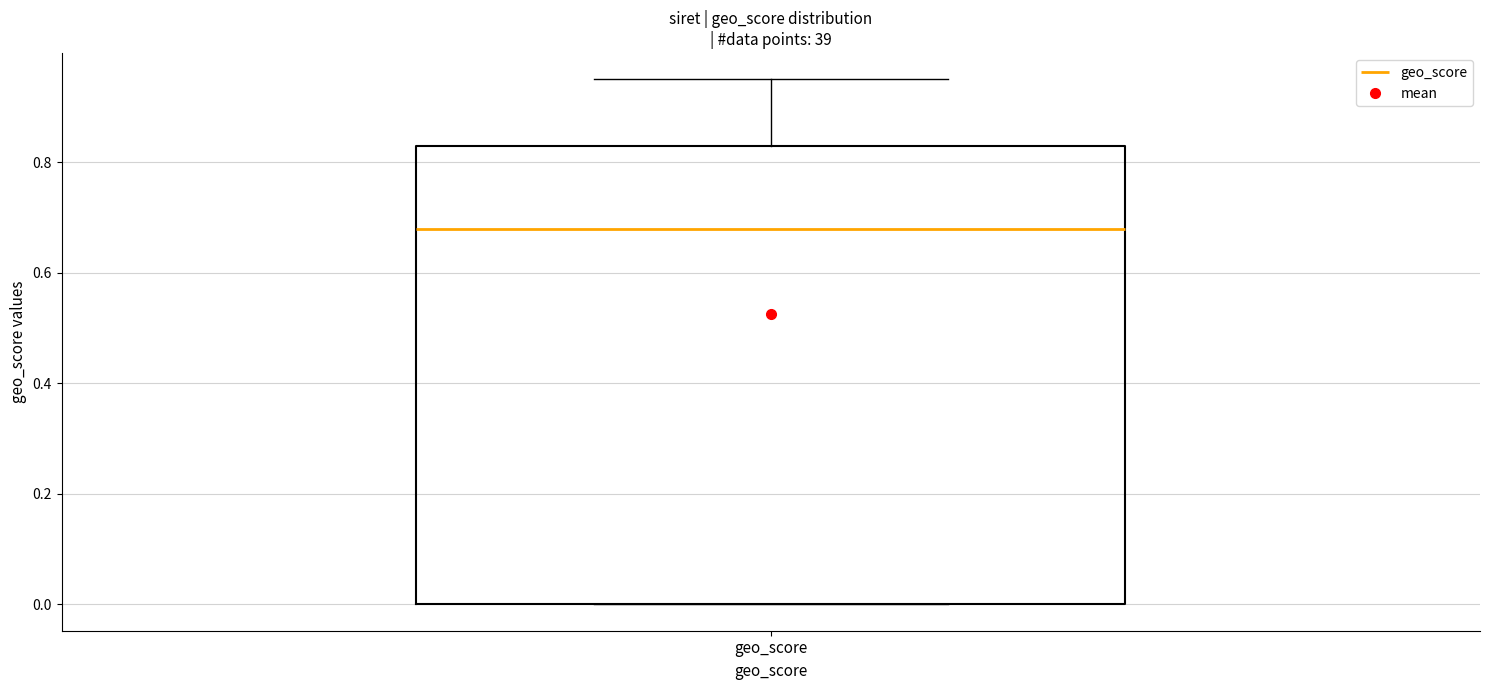

Where does the median line of the box for geo_score sit on the y-axis? The values are not printed on the chart, so give them approximately, as read against the axis.

0.68